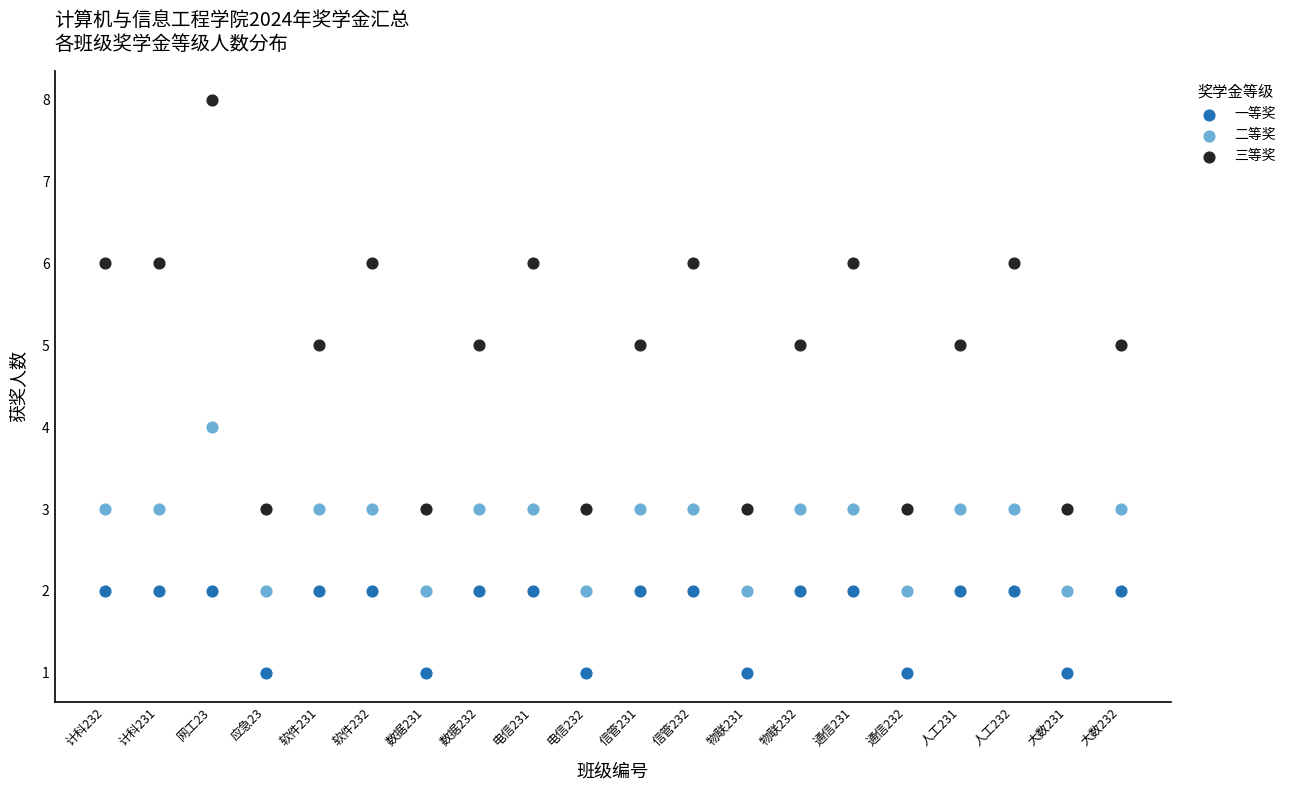

Which series contains the highest Y value?

三等奖